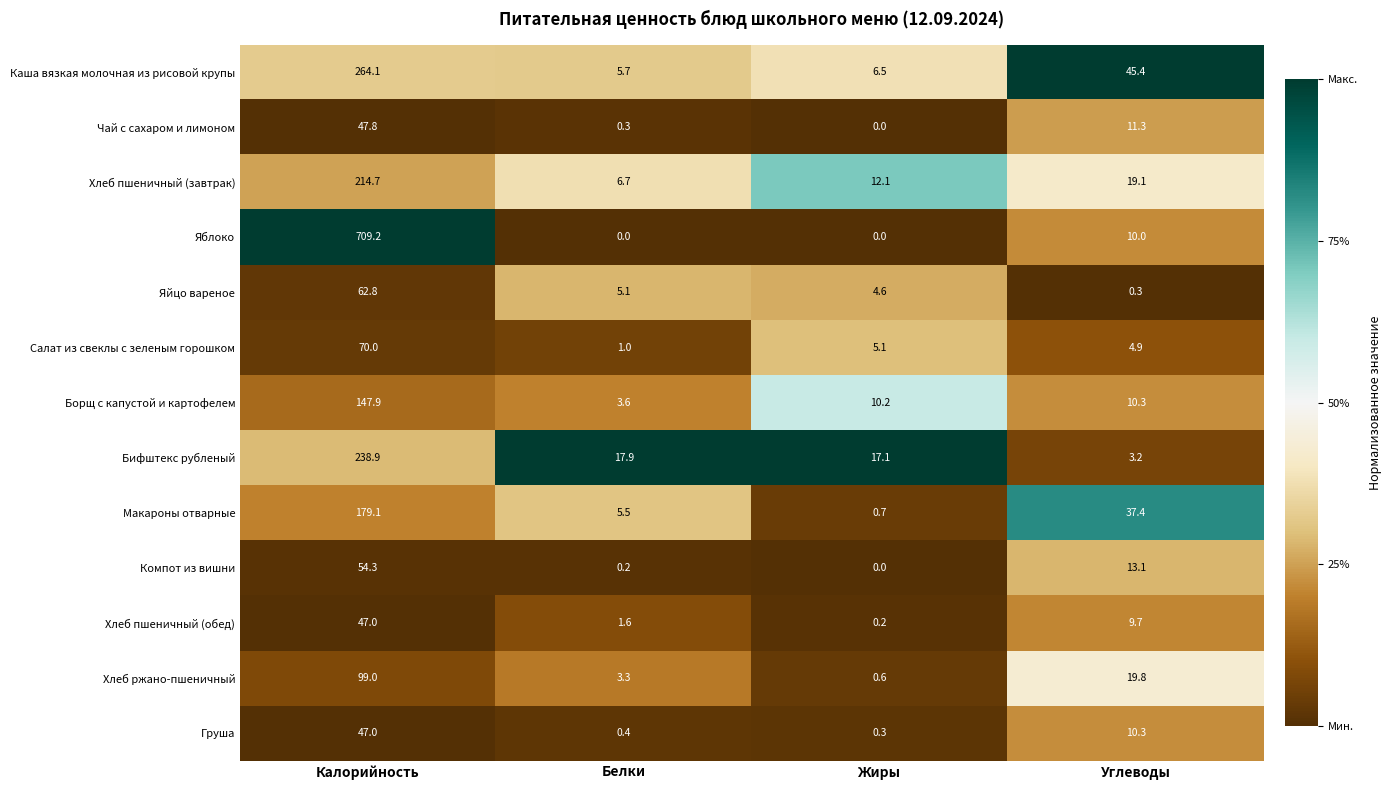

Which series changed the most between Белки and Углеводы?

Каша вязкая молочная из рисовой крупы